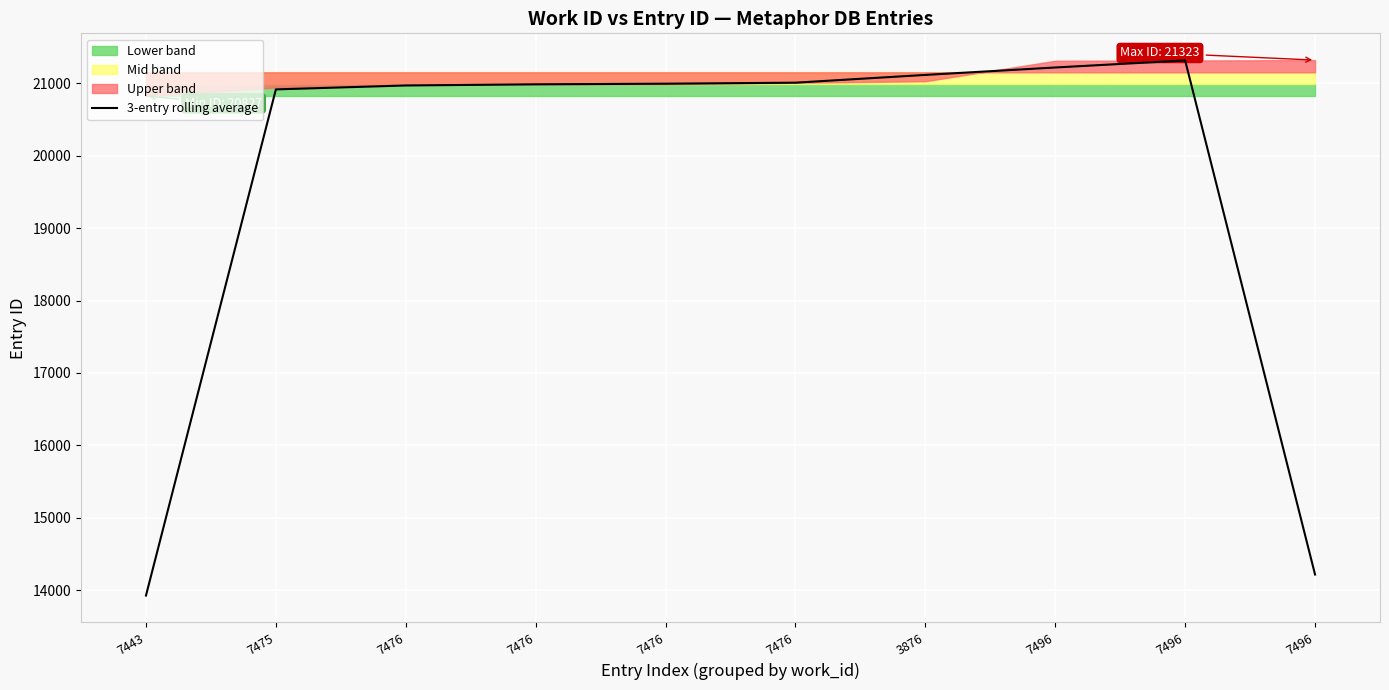

What is the maximum value shown in the chart?

21318.3